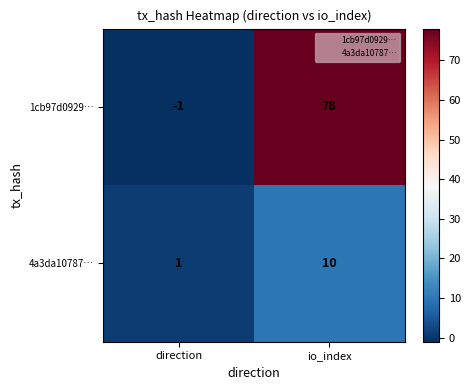

Rank the series by their average value, from highest to lowest.

1cb97d0929…, 4a3da10787…